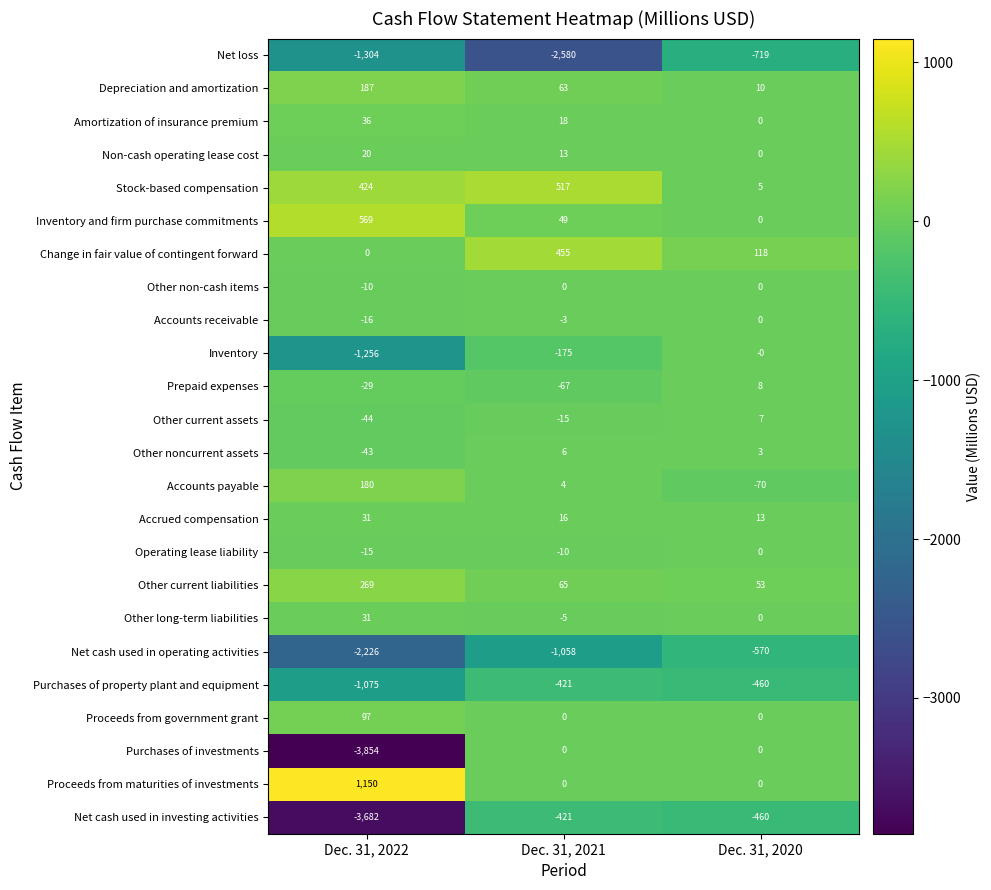

The Purchases of property plant and equipment series shows -218 at Dec. 31, 2022. True or false?

False